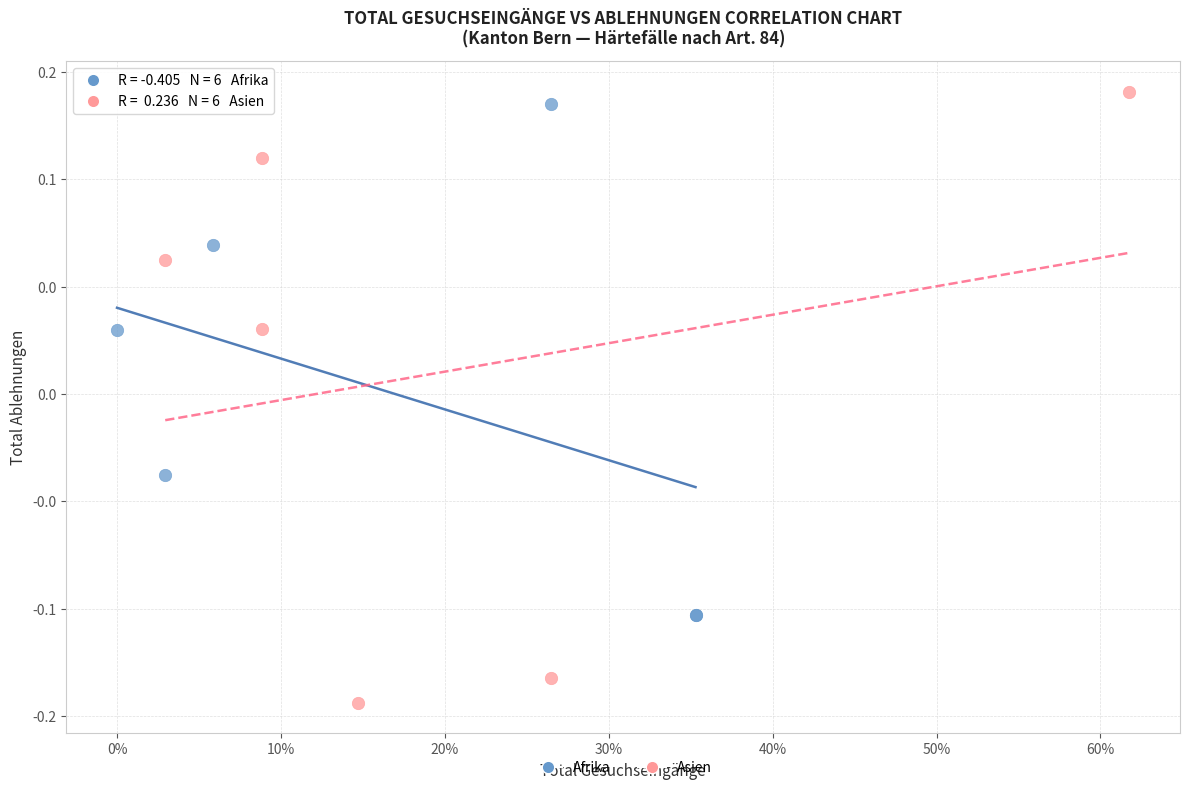

What are all the series names shown in the legend?

Afrika, Asien